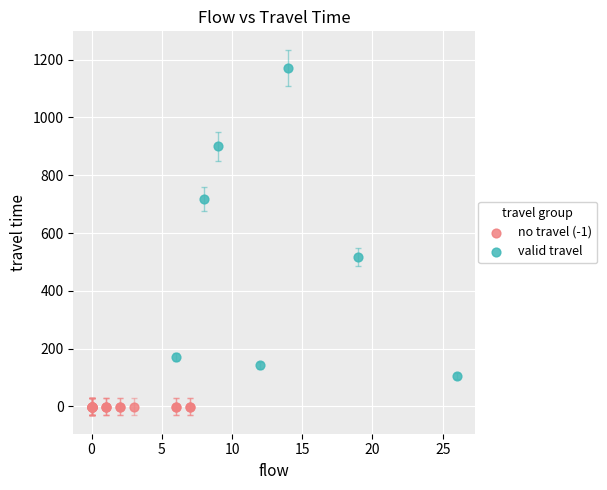

Which series reaches the minimum Y coordinate?

no travel (-1)